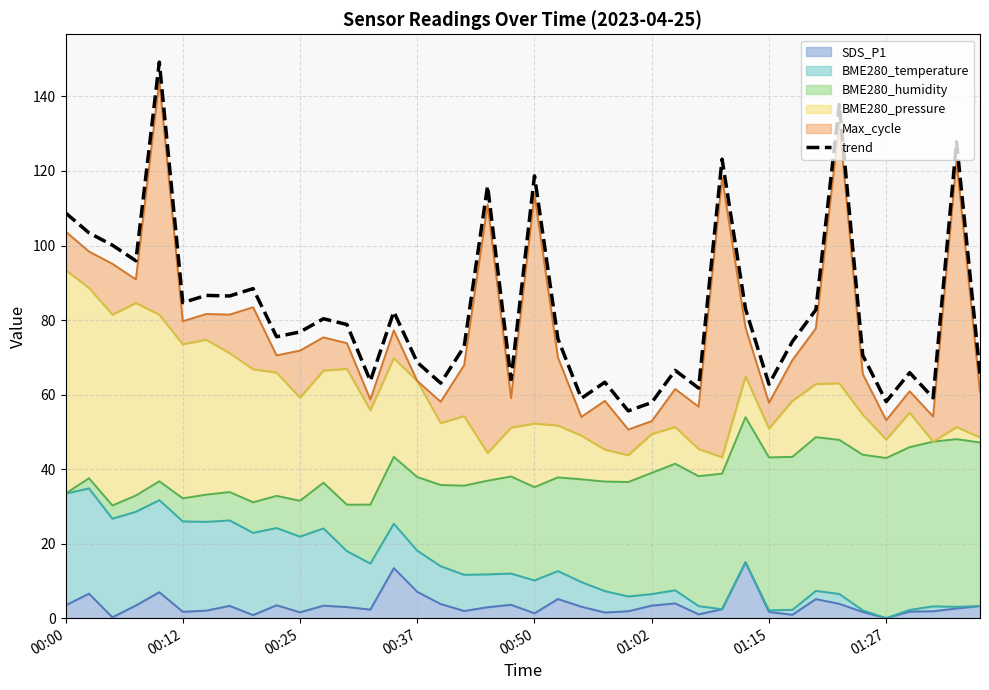

How many interior local peaks (higher than both neighbors) does the data have?

13